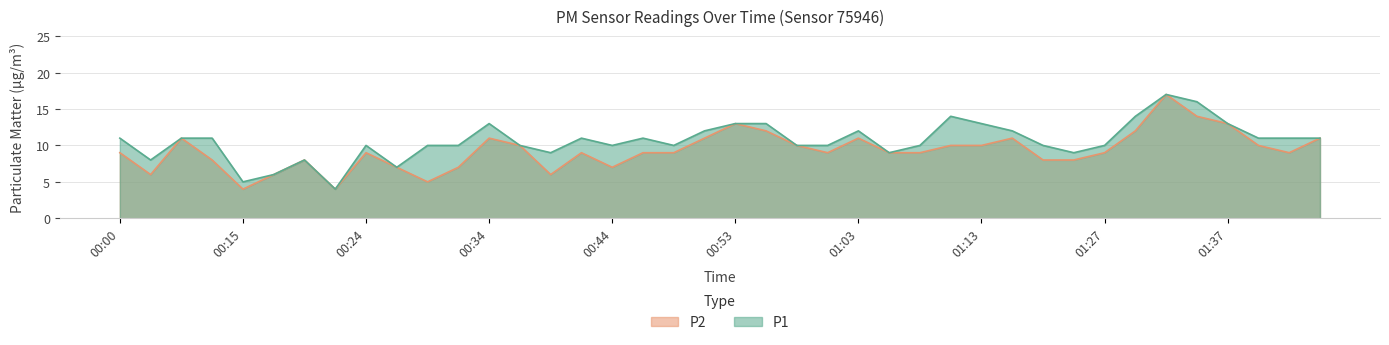

Where does the P1 series first go above 11?

00:34